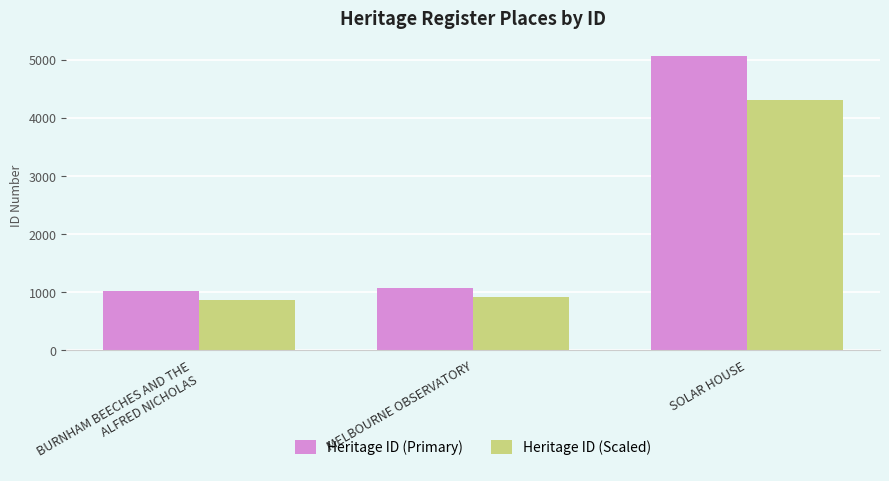

True or false: Heritage ID (Primary) has a value of 1373.1 at BURNHAM BEECHES AND THE
ALFRED NICHOLAS.

False